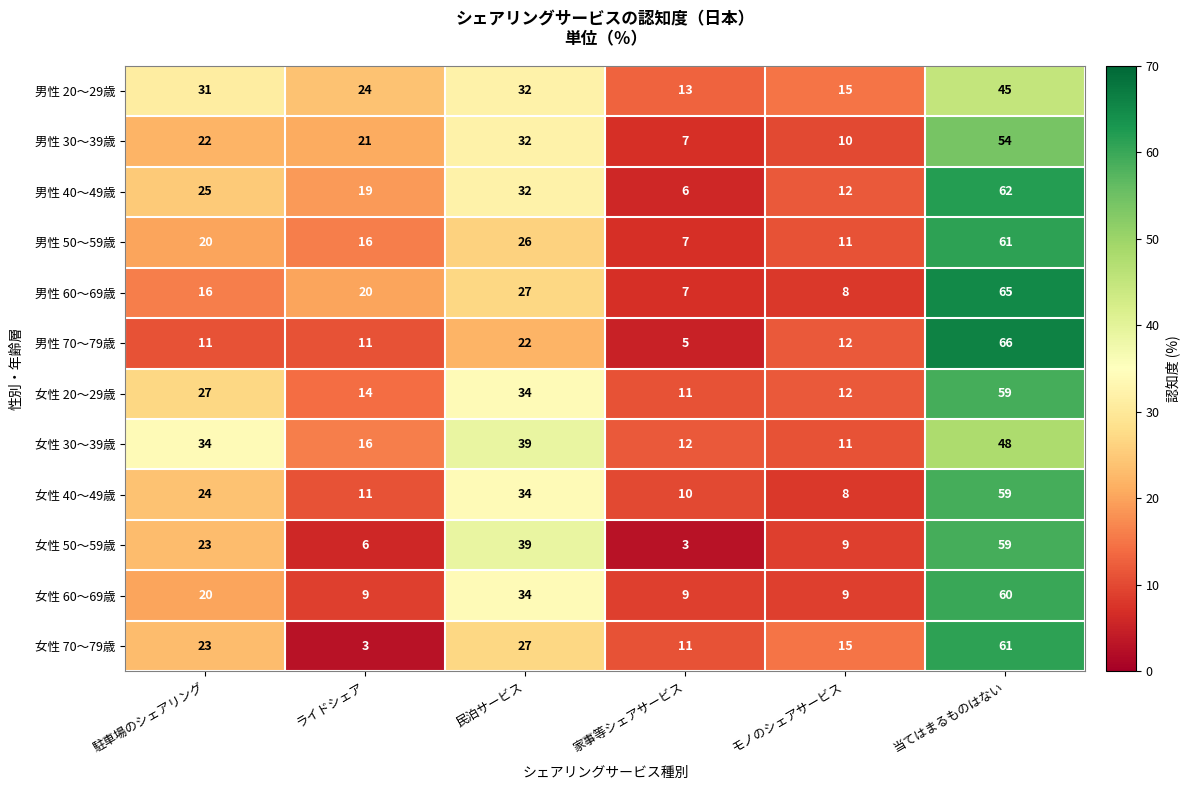

What is the sum of all 男性 60～69歳 values?

143